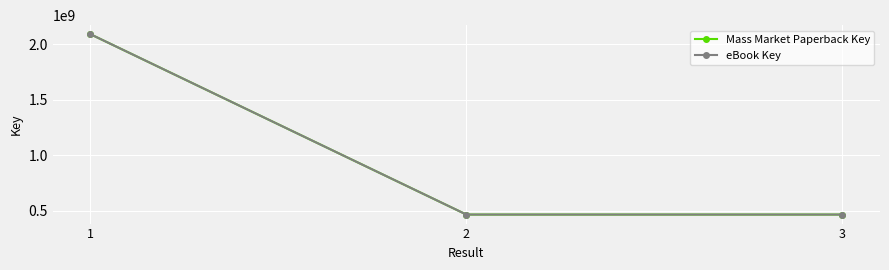

Does the chart have visible grid lines?

Yes